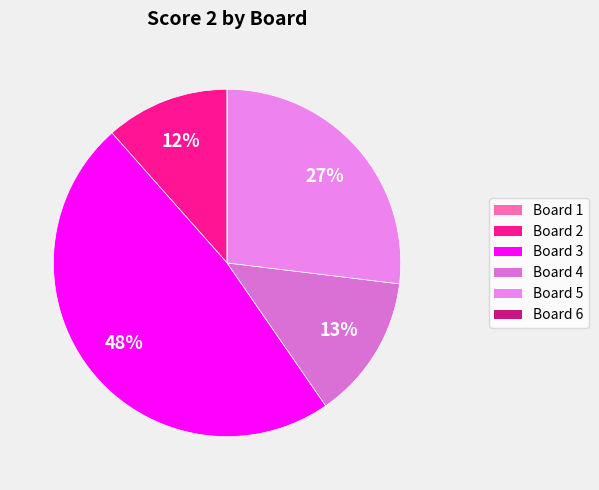

Rank the categories by value from highest to lowest.

Board 3, Board 5, Board 4, Board 2, Board 1, Board 6